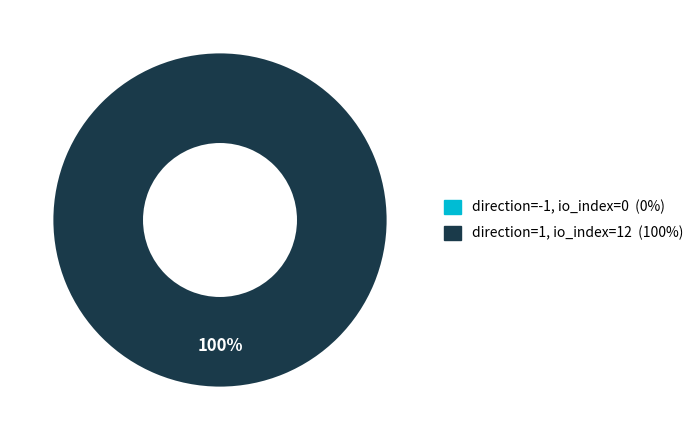

Does direction=1 (io_index=12) account for over 50% of the chart?

Yes